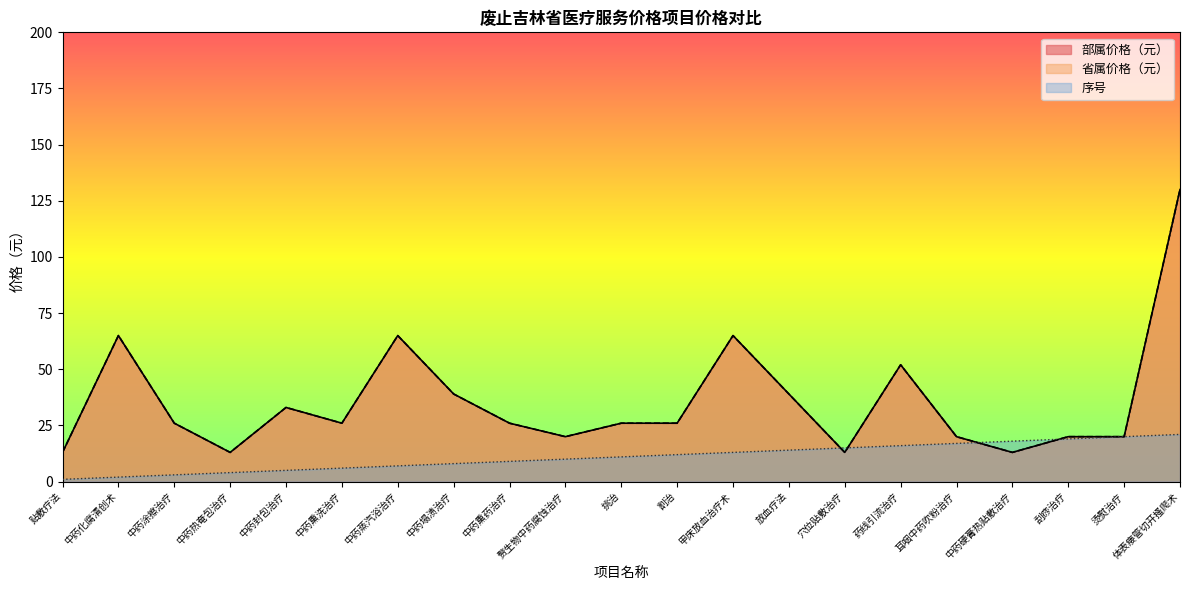

Which has a higher value, 刮痧治疗 or 中药封包治疗?

中药封包治疗